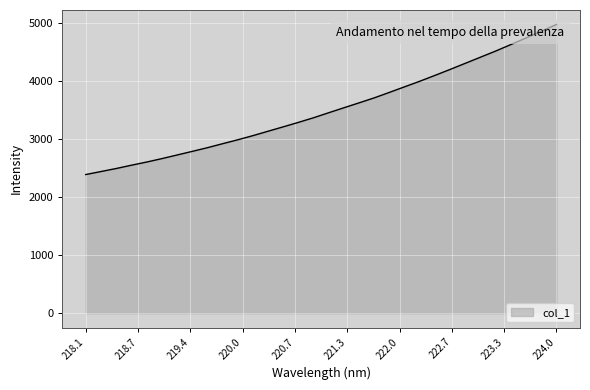

What is the difference between the maximum and minimum values?

2582.1